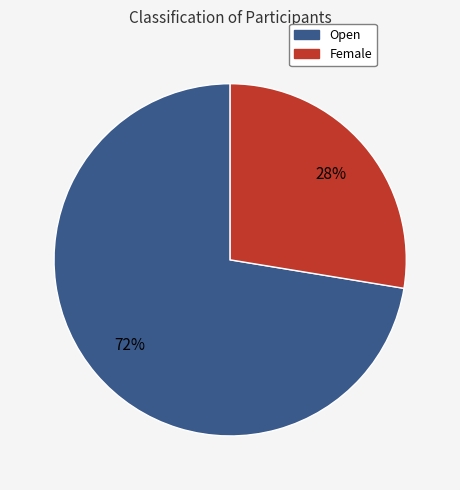

What is the smallest slice in the pie chart?

Female